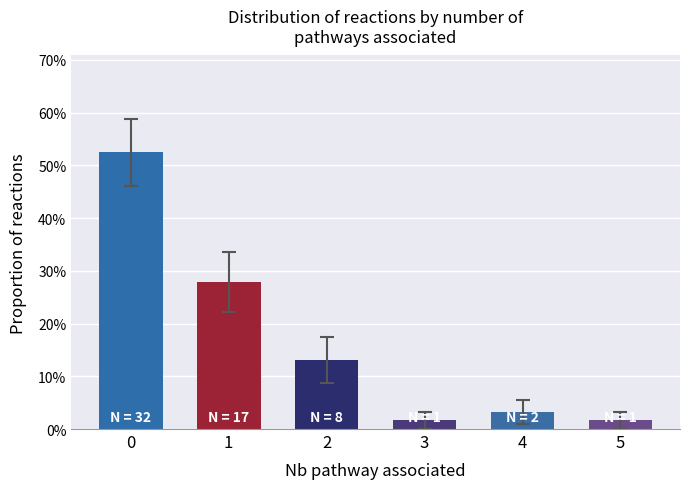

The value at 1 is 0.3. True or false?

True